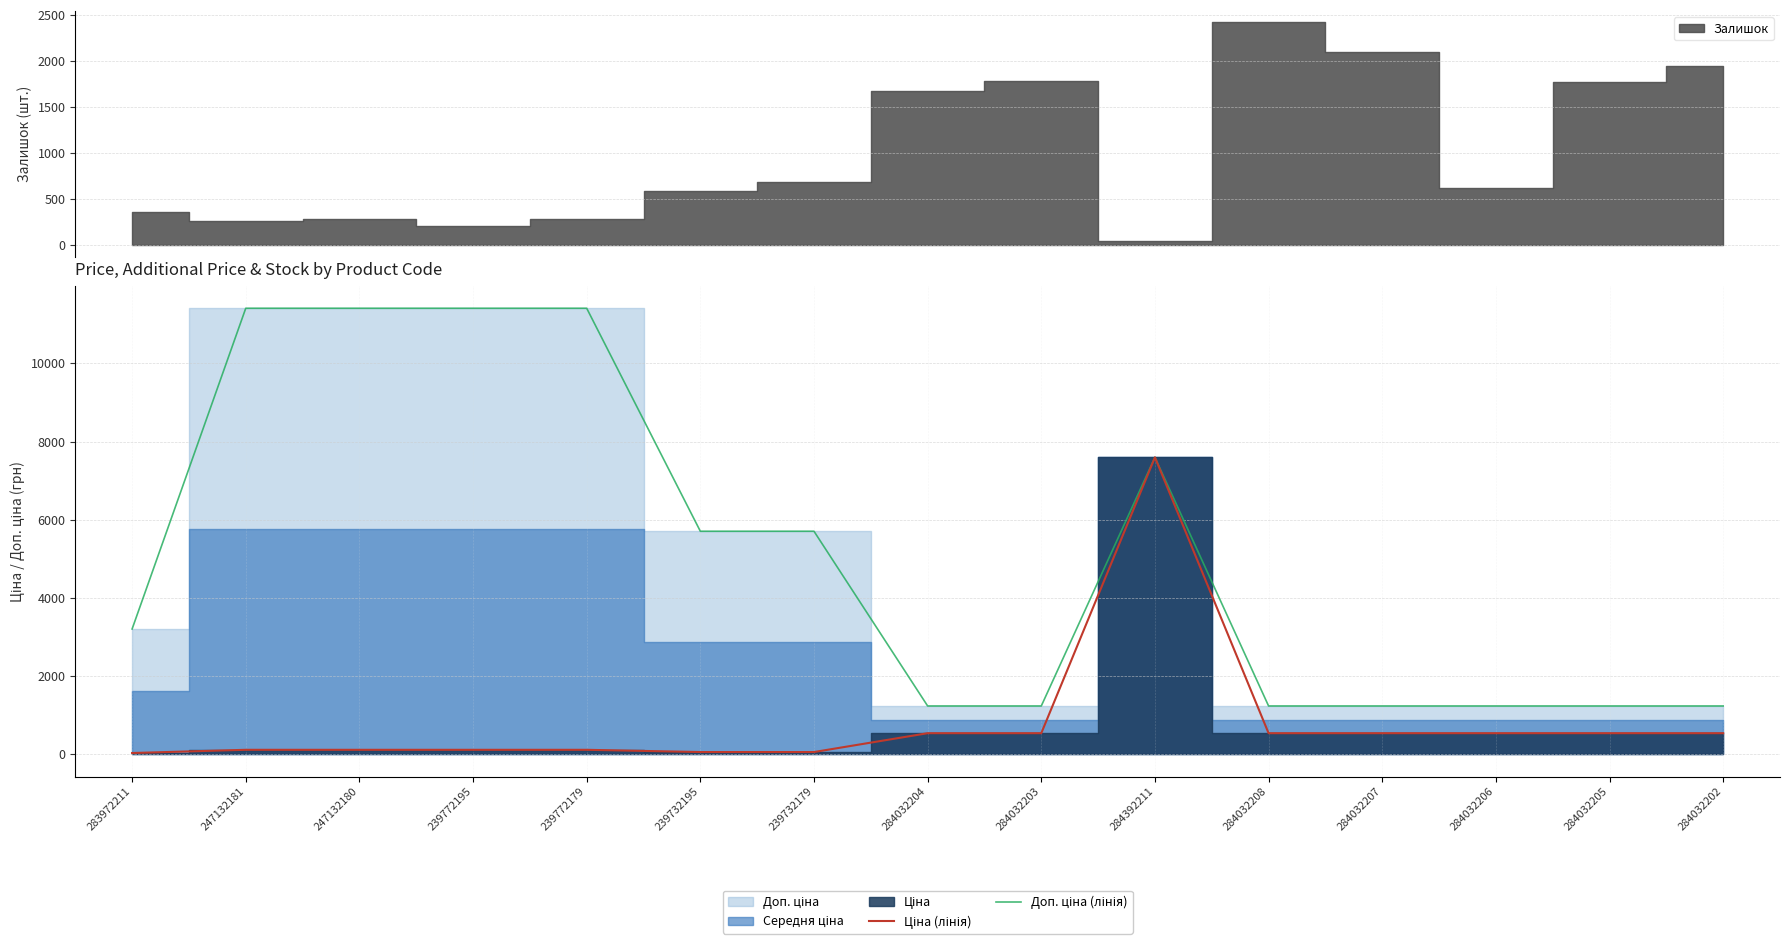

Between 284032207 and 283972211, which is larger?

284032207